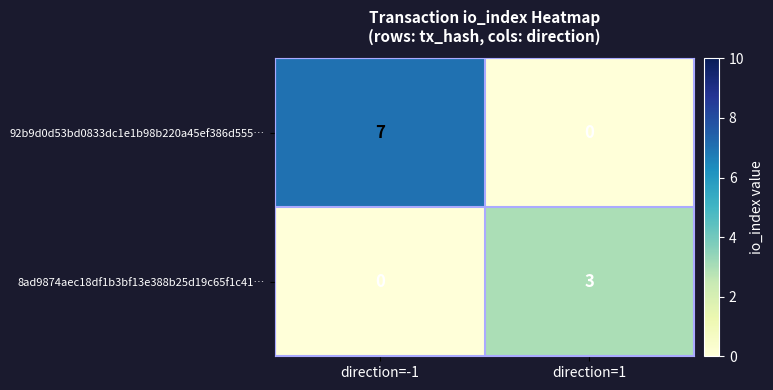

At how many categories does at least one series exceed 1?

2